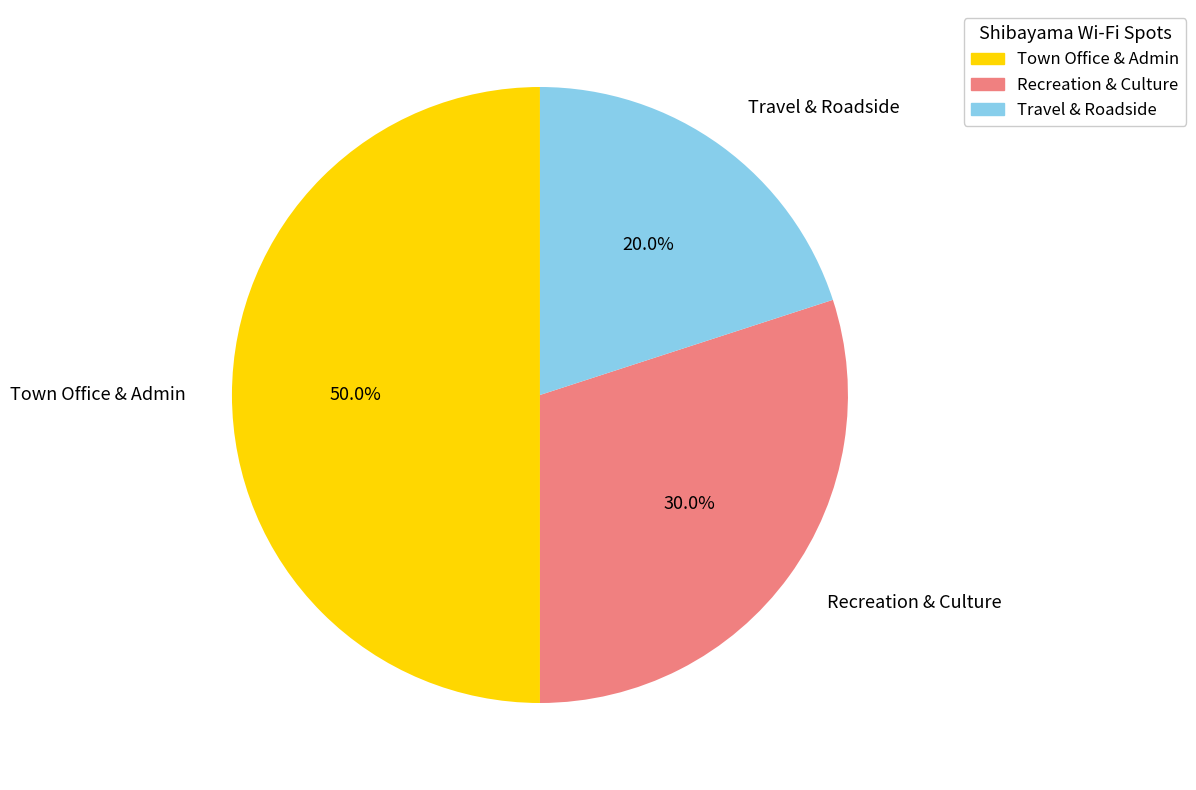

What is the largest slice in the pie chart?

Town Office & Admin